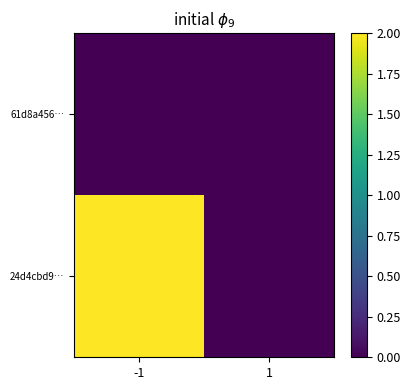

Rank the series by their maximum value, from lowest to highest.

61d8a456…, 24d4cbd9…